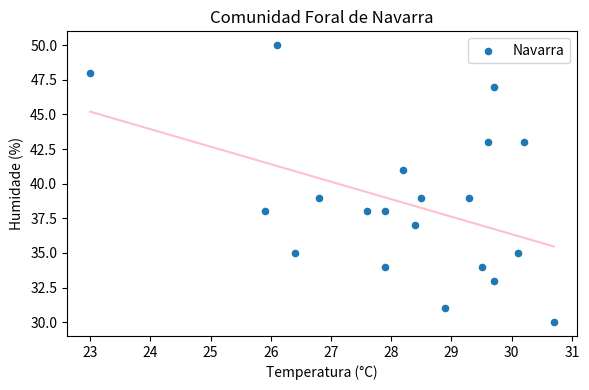

What is the range of Y values (max minus min)?

20